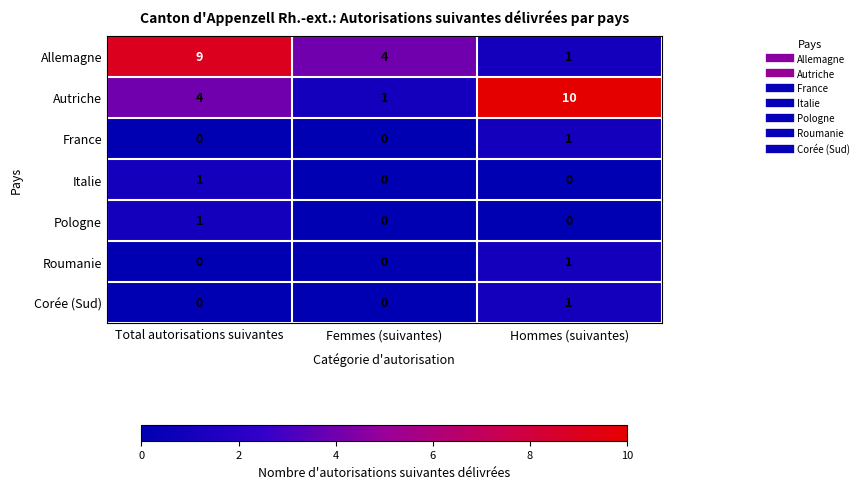

What is the difference between the highest and lowest values at Hommes (suivantes)?

10